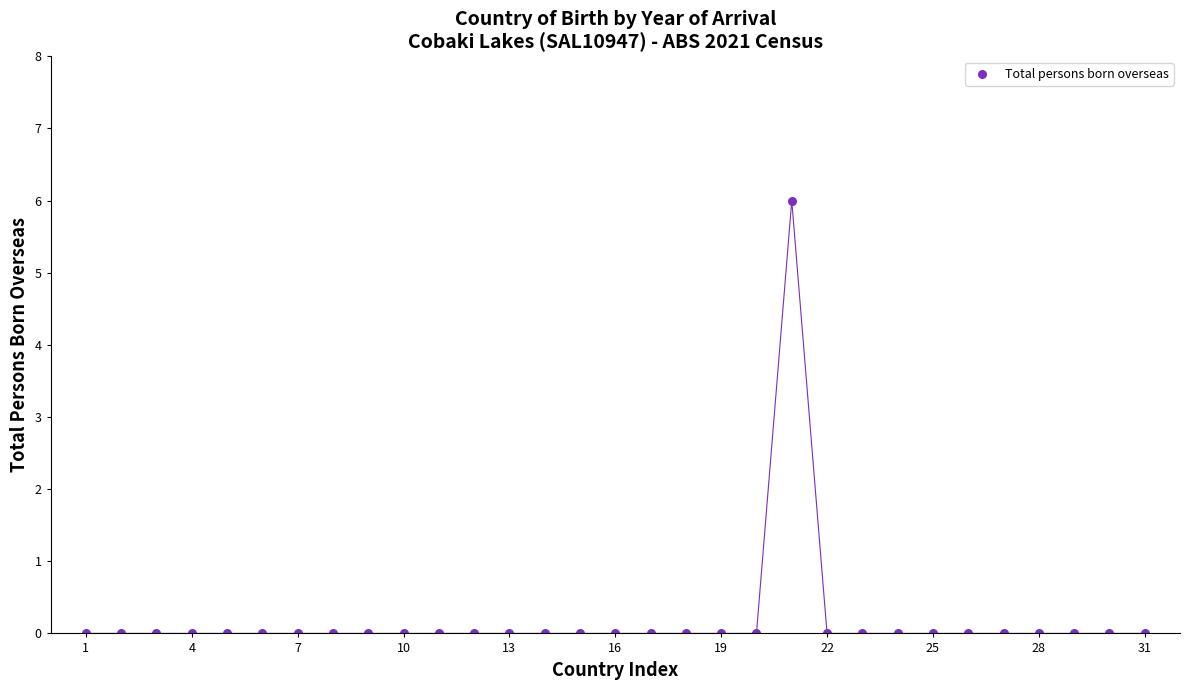

What is the range of Y values (max minus min)?

6